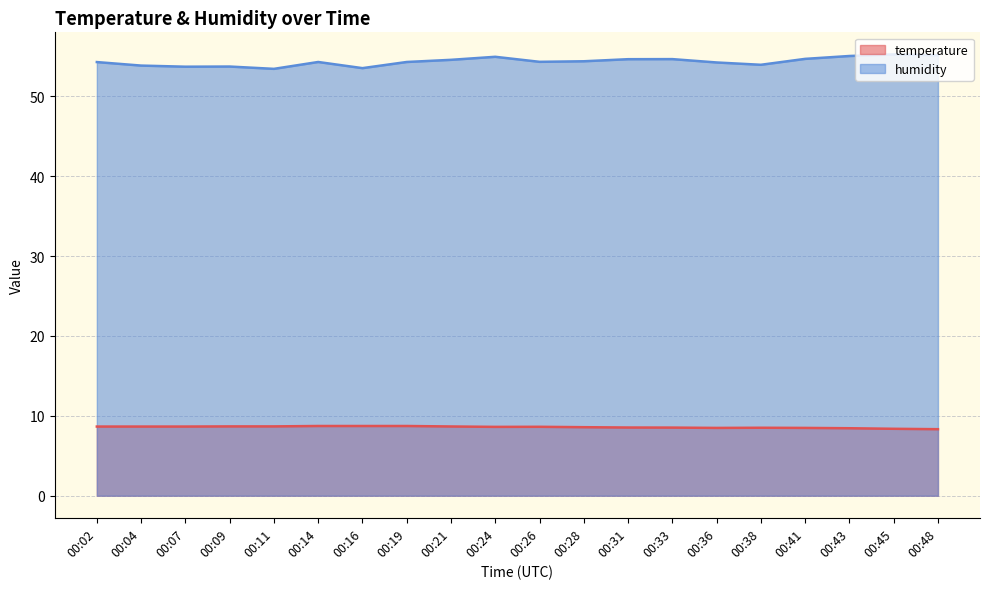

Is it true that temperature equals 3.3 at 00:26?

False